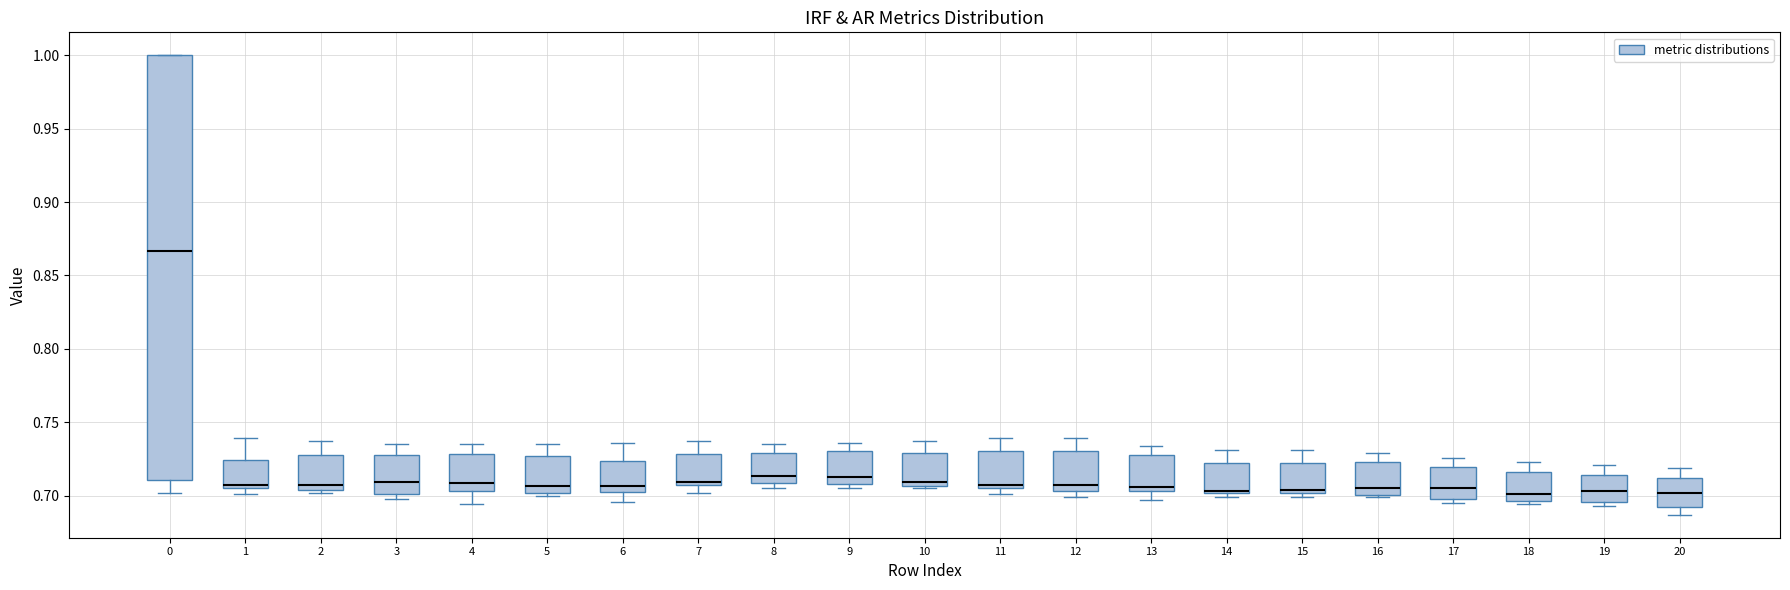

Reading left to right, transcribe this box plot: for each box, give where its median line is, the range the box spans, and where its two whiskers end, as read against the y-axis. The values are not printed on the chart, so give them approximately, as read against the axis.

0: median 0.865, box 0.710 to 1.000, whiskers 0.700 to 1.000
1: median 0.710, box 0.705 to 0.725, whiskers 0.700 to 0.740
2: median 0.710, box 0.705 to 0.730, whiskers 0.700 to 0.735
3: median 0.710, box 0.700 to 0.730, whiskers 0.700 (just below the box's lower edge) to 0.735
4: median 0.710, box 0.705 to 0.730, whiskers 0.695 to 0.735
5: median 0.705, box 0.700 to 0.725, whiskers 0.700 (just below the box's lower edge) to 0.735
6: median 0.705 (just above the box's lower edge), box 0.705 to 0.725, whiskers 0.695 to 0.735
7: median 0.710, box 0.705 to 0.730, whiskers 0.700 to 0.735
8: median 0.715, box 0.710 to 0.730, whiskers 0.705 to 0.735
9: median 0.715, box 0.710 to 0.730, whiskers 0.705 to 0.735
10: median 0.710, box 0.705 to 0.730, whiskers 0.705 to 0.735
11: median 0.710, box 0.705 to 0.730, whiskers 0.700 to 0.740
12: median 0.710, box 0.705 to 0.730, whiskers 0.700 to 0.740
13: median 0.705 (just above the box's lower edge), box 0.705 to 0.730, whiskers 0.695 to 0.735
14: median 0.705 (drawn on the box's lower edge), box 0.700 to 0.720, whiskers 0.700 (just below the box's lower edge) to 0.730
15: median 0.705, box 0.700 to 0.720, whiskers 0.700 (just below the box's lower edge) to 0.730
16: median 0.705, box 0.700 to 0.725, whiskers 0.700 to 0.730
17: median 0.705, box 0.700 to 0.720, whiskers 0.695 to 0.725
18: median 0.700, box 0.695 to 0.715, whiskers 0.695 (just below the box's lower edge) to 0.725
19: median 0.705, box 0.695 to 0.715, whiskers 0.695 (just below the box's lower edge) to 0.720
20: median 0.700, box 0.690 to 0.710, whiskers 0.685 to 0.720